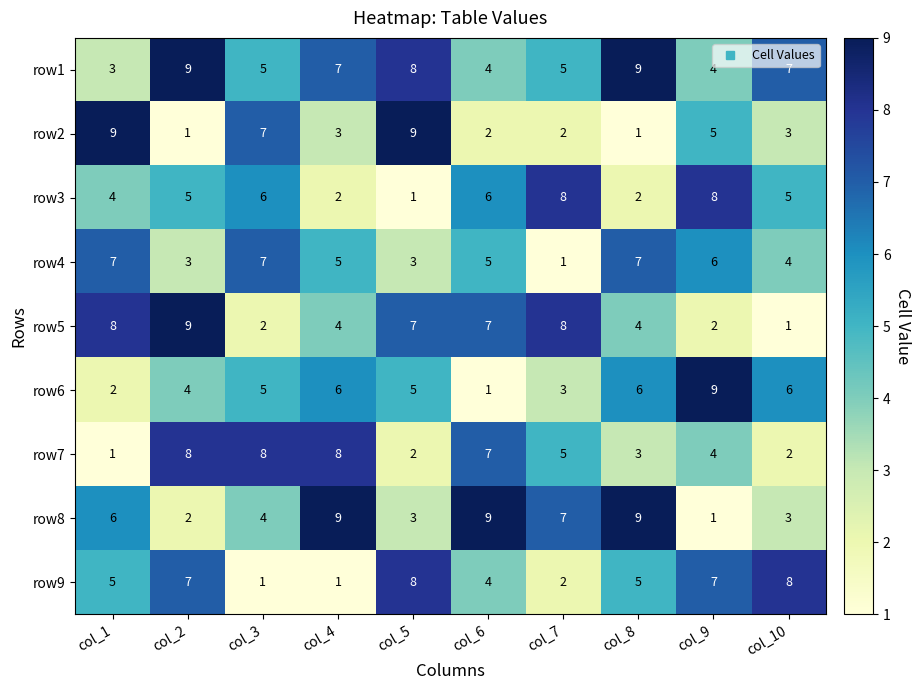

What is the sum of the row7 values at col_3 and col_8?

11